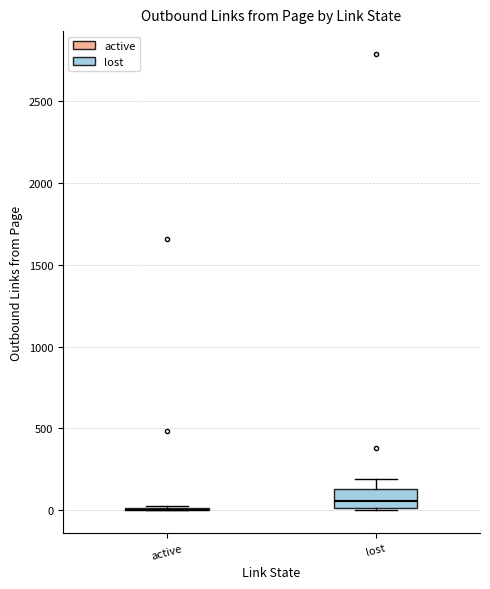

Reading left to right, transcribe this box plot: for each box, give where its median line is, the range the box spans, and where its two whiskers end, as read against the y-axis. The values are not printed on the chart, so give them approximately, as read against the axis.

active: box collapsed to a line at 0, whiskers 0 to 50
lost: median 50, box 0 to 150, whiskers 0 to 200